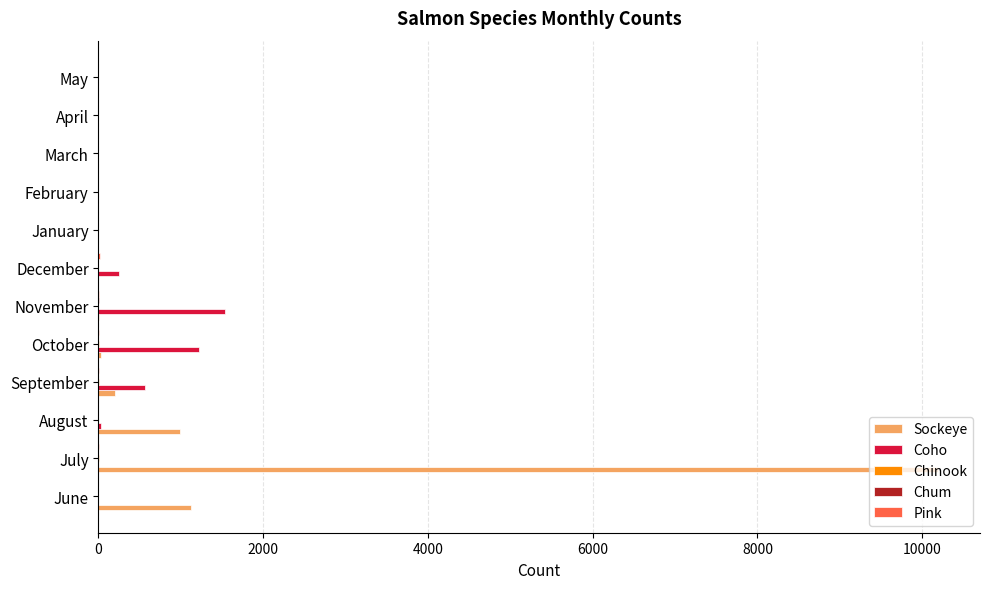

Which category has the highest value across all series?

July